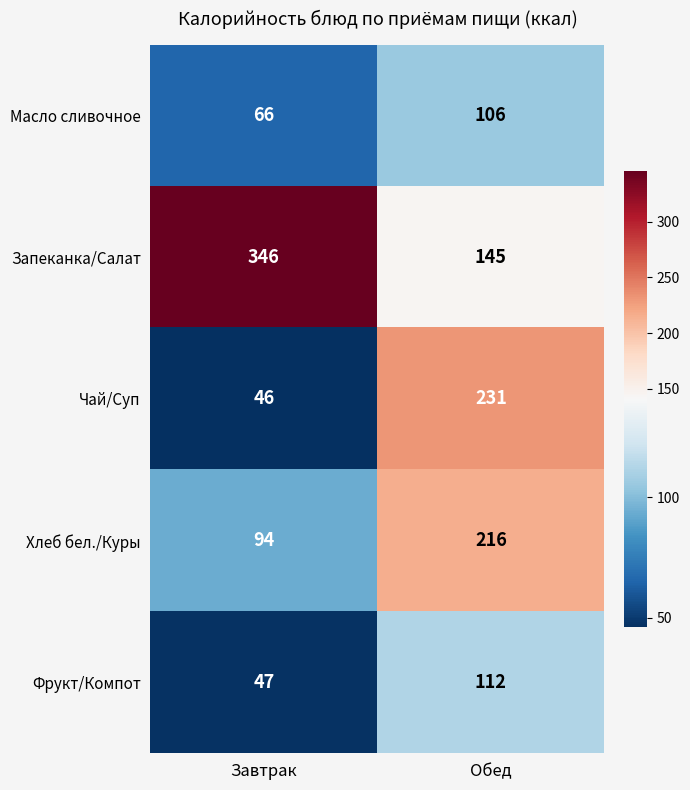

Which label corresponds to the smallest value in the chart?

Завтрак